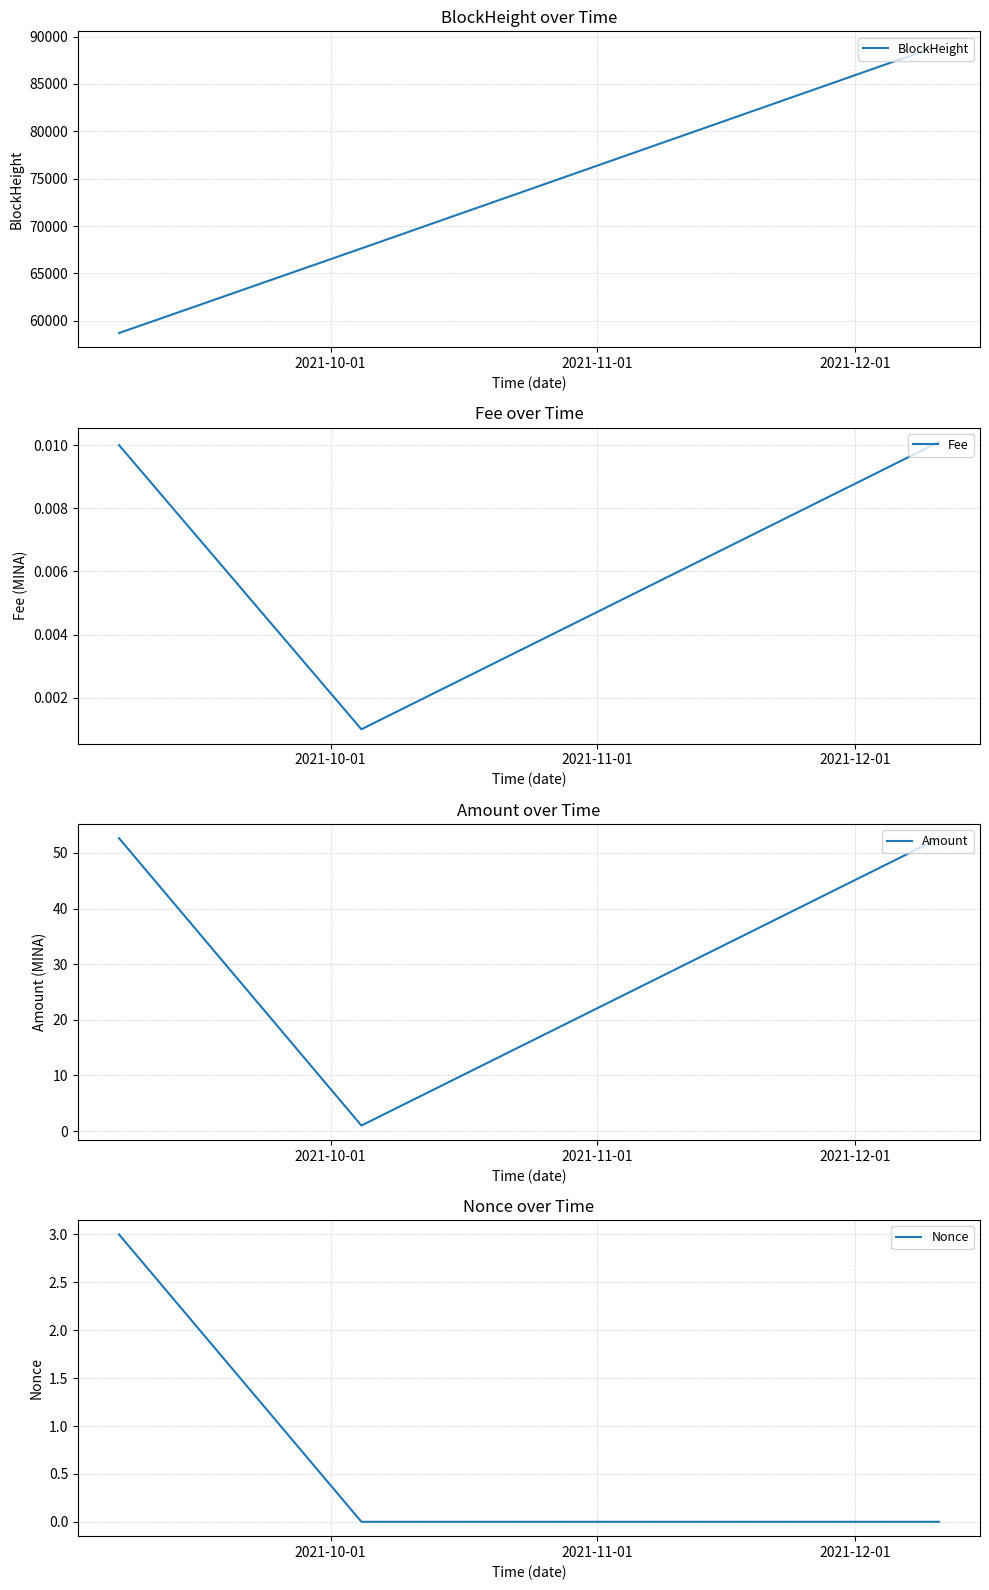

What is the minimum value for BlockHeight?

58704